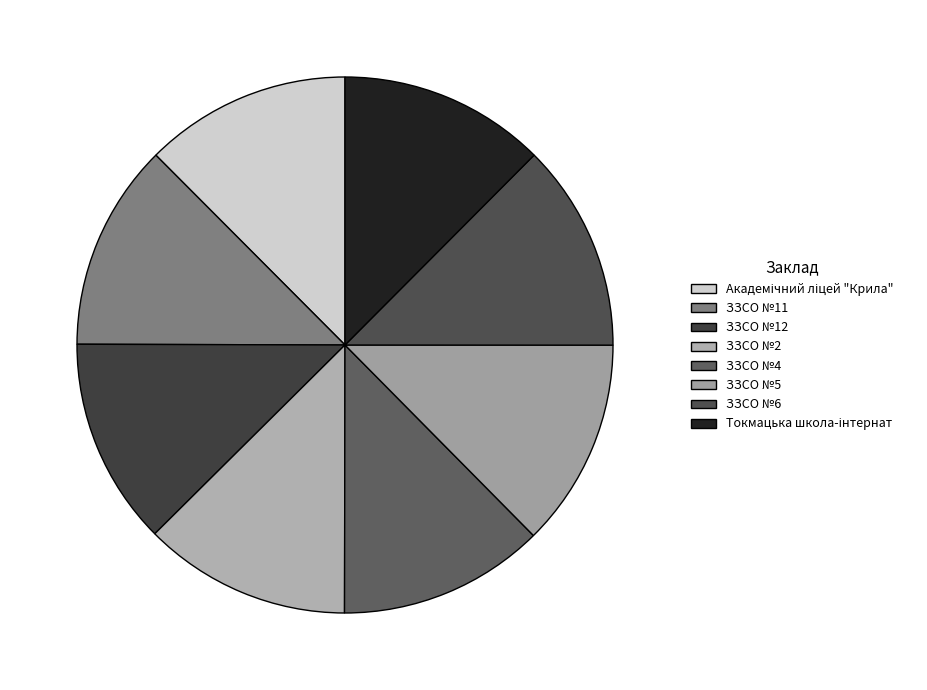

Does any single category account for the majority?

No